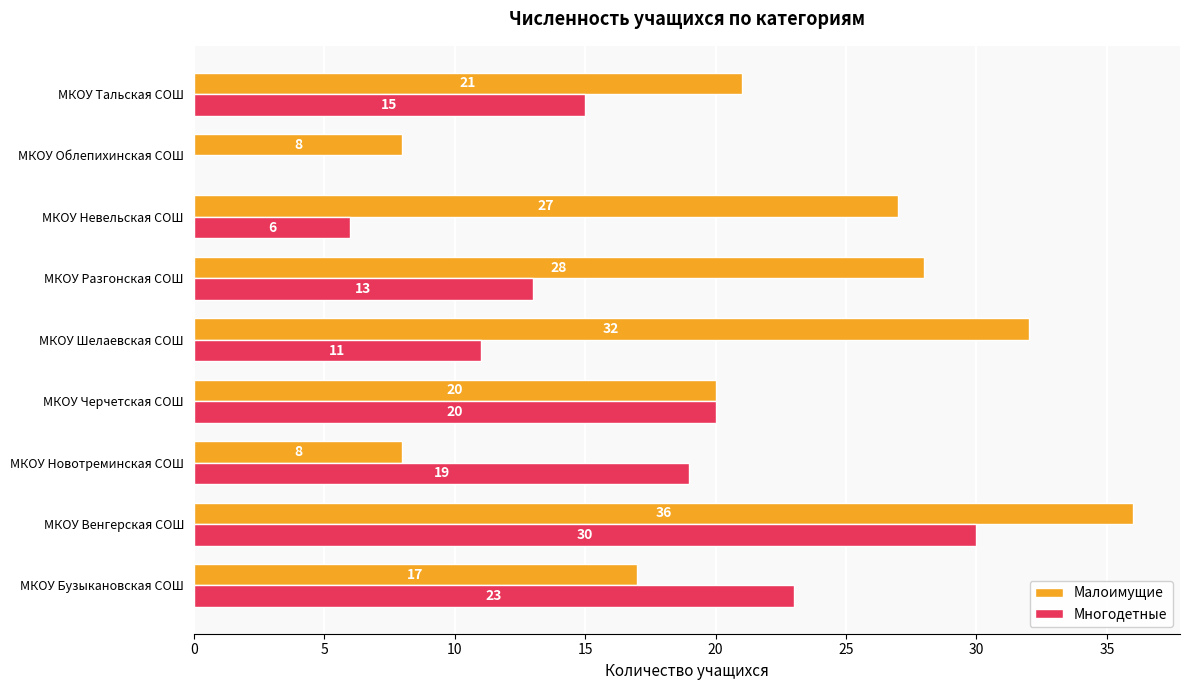

Which series has the widest spread of values?

Многодетные